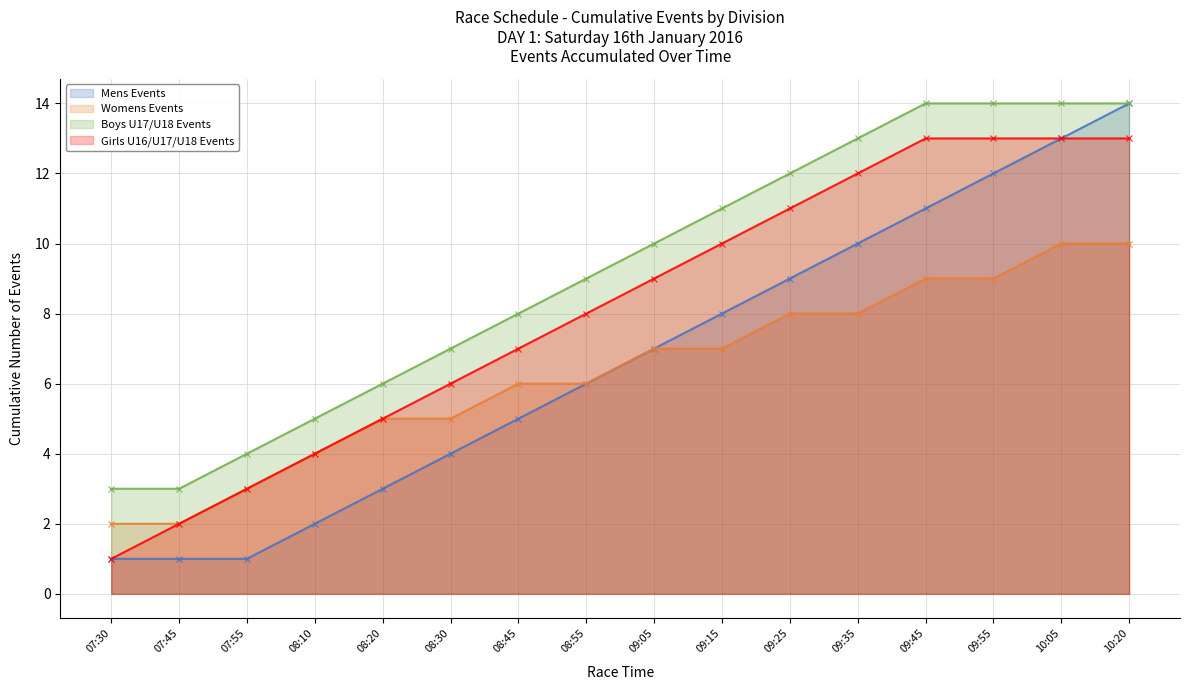

At which category is the sum across all series the highest?

10:20